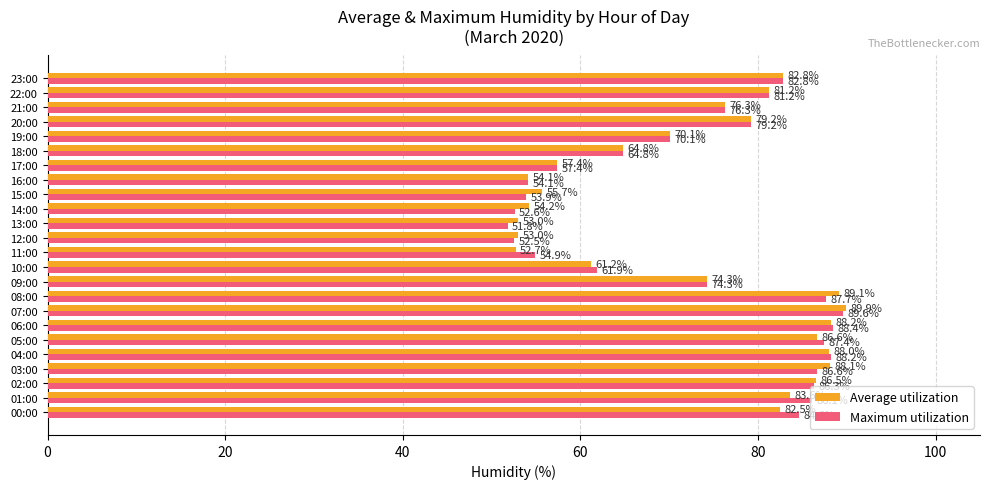

Which label corresponds to the smallest value in the chart?

13:00